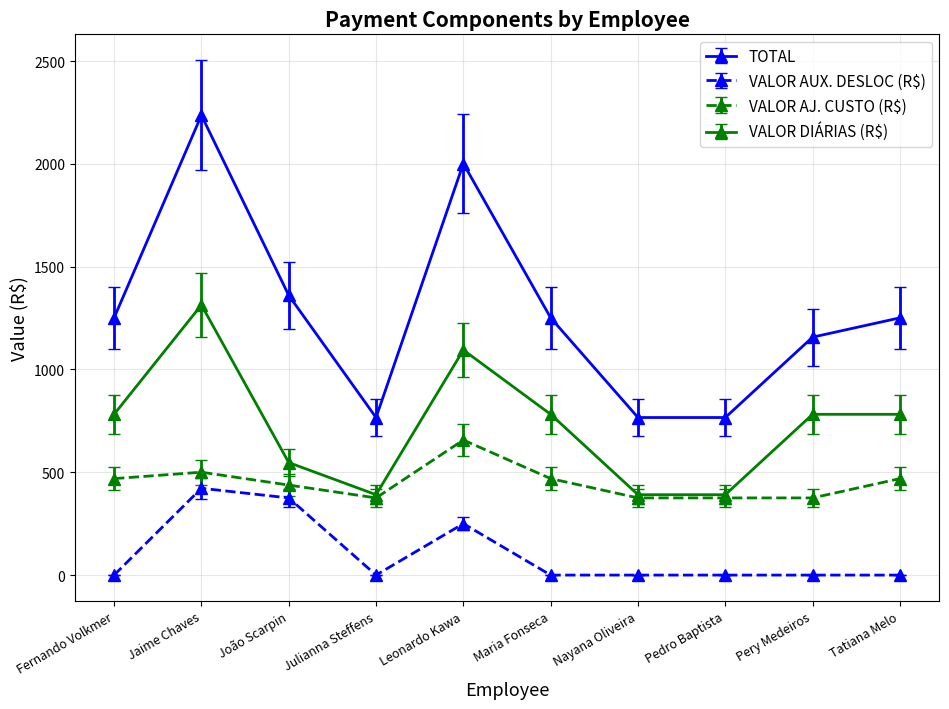

How many categories are shown in the chart?

10